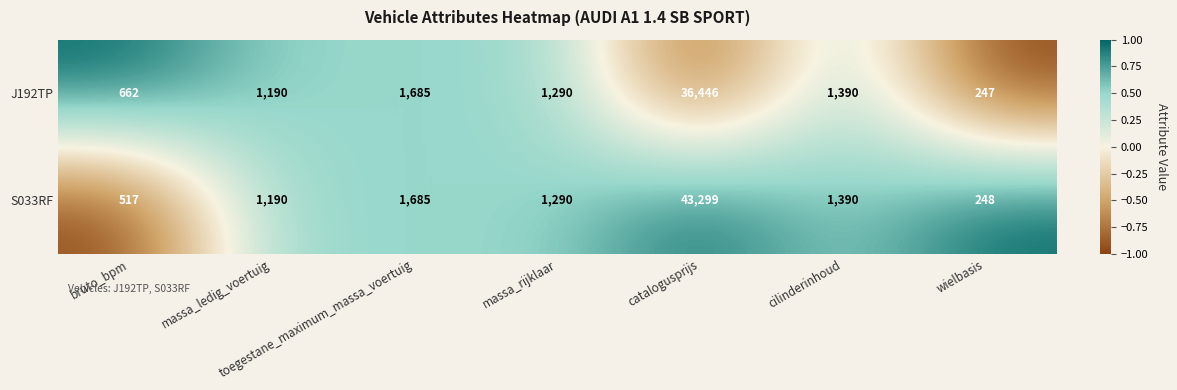

What is the difference between the J192TP values at toegestane_maximum_massa_voertuig and catalogusprijs?

34761